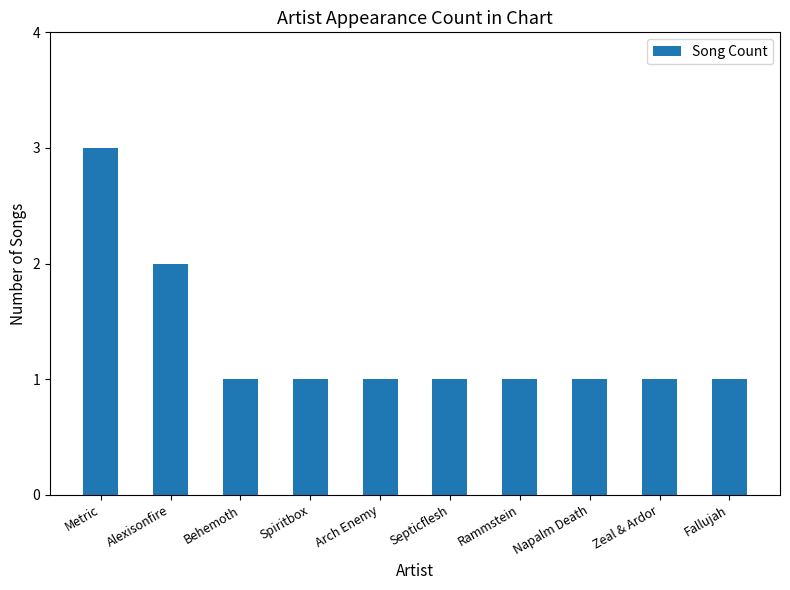

What is the difference between the maximum and minimum values?

2